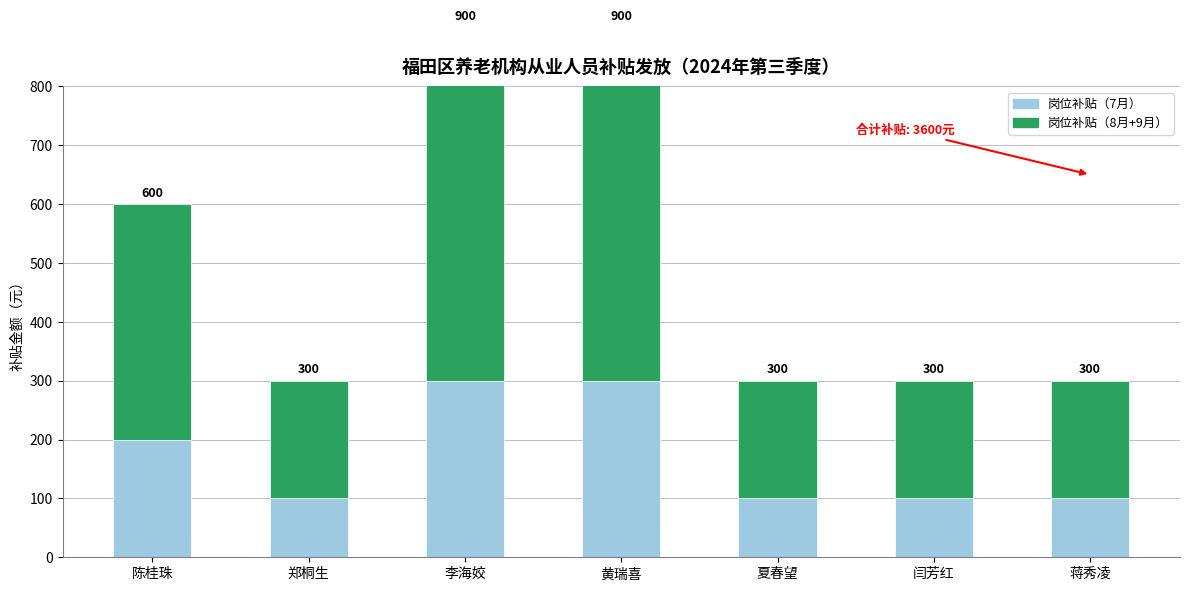

What is the difference between the maximum and minimum values in the 岗位补贴（7月） series?

200